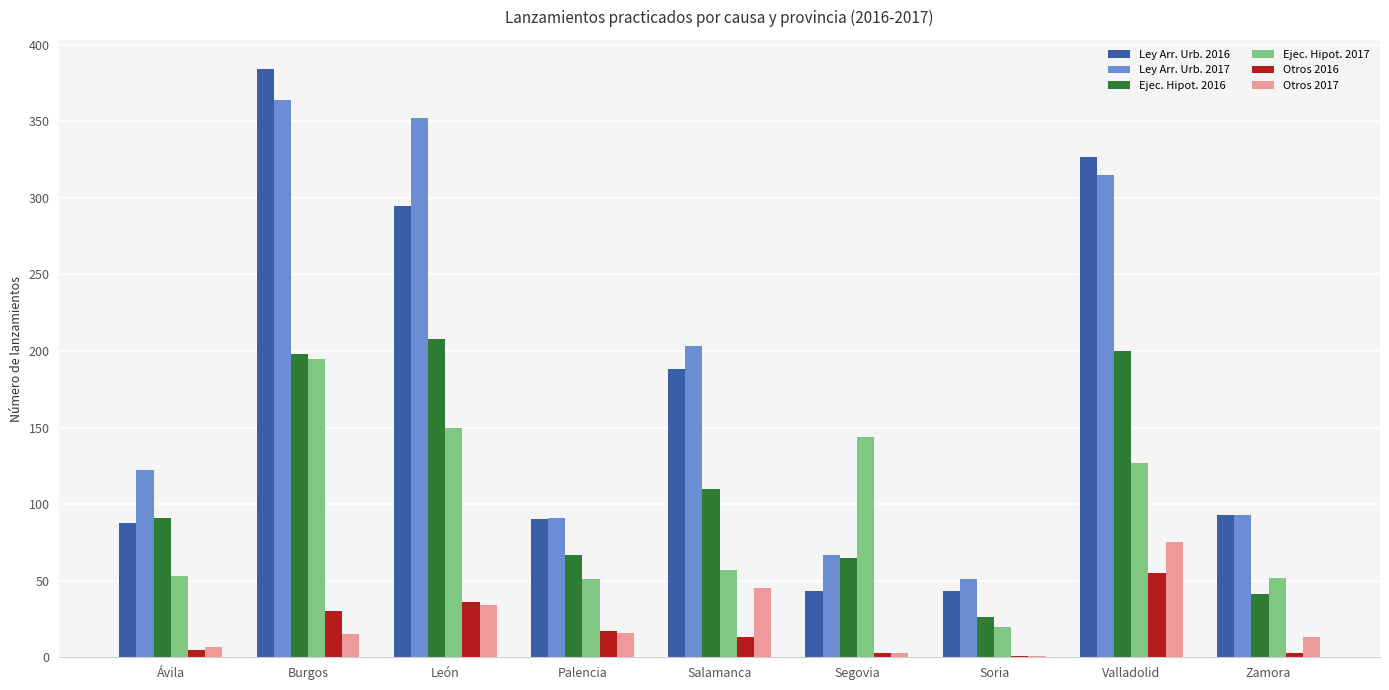

Which series has the widest spread of values?

Ley Arr. Urb. 2016